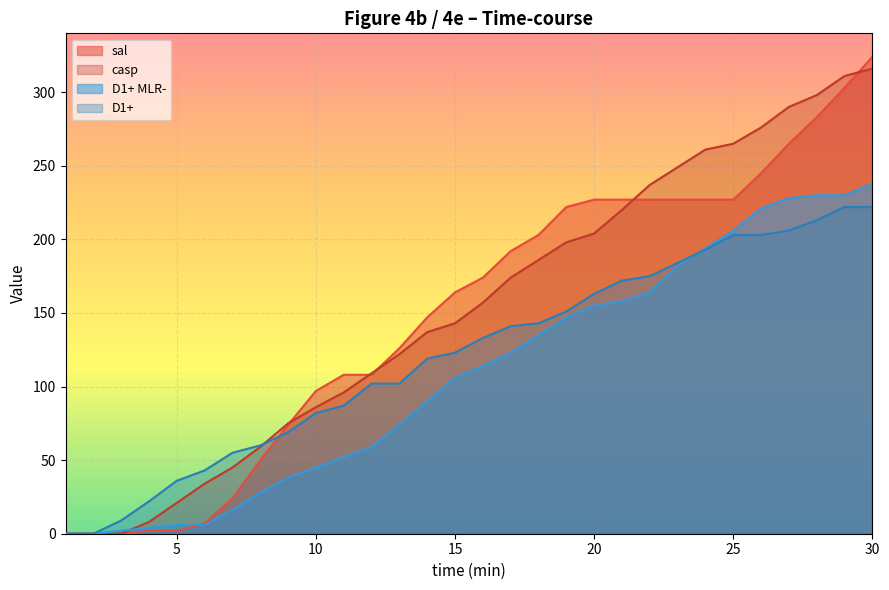

Between which two adjacent categories do D1+ and casp first intersect?

8 and 9